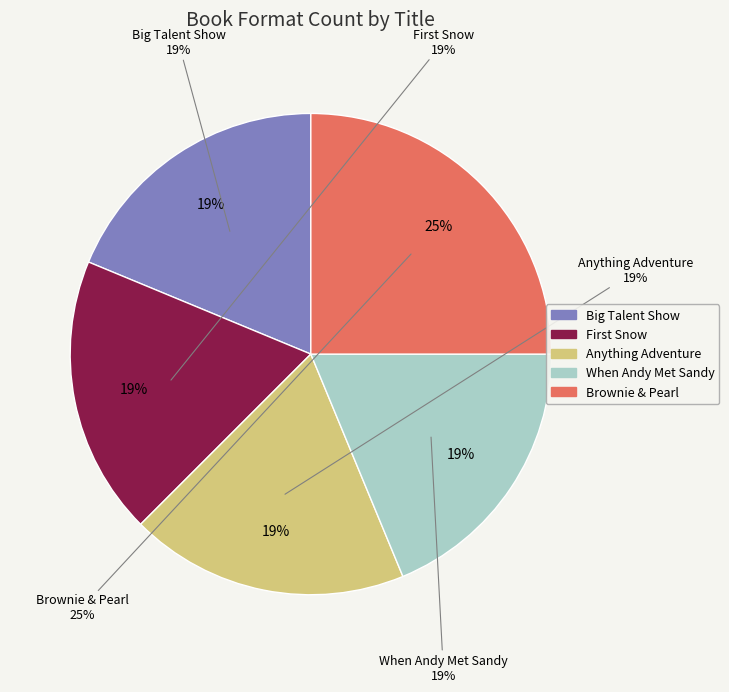

What percentage is the Andy & Sandy and the Big Talent Show slice, to the nearest percent?

19%